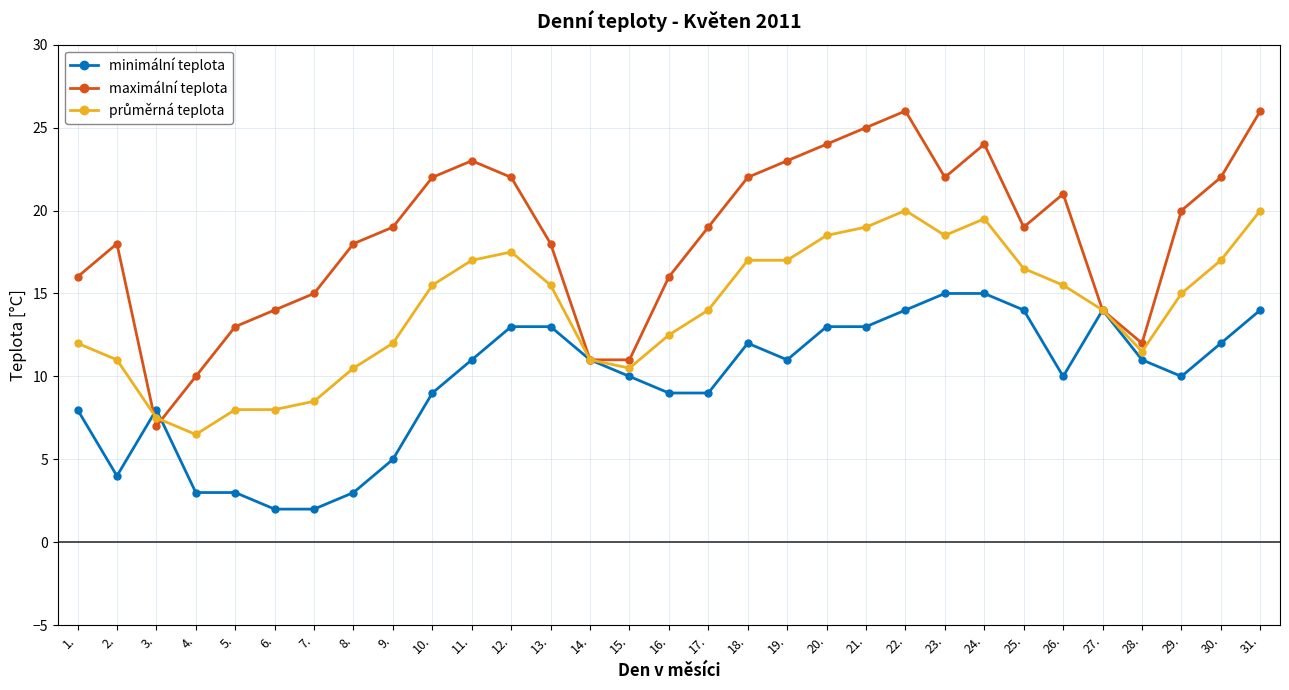

What is the smallest value displayed?

2.0